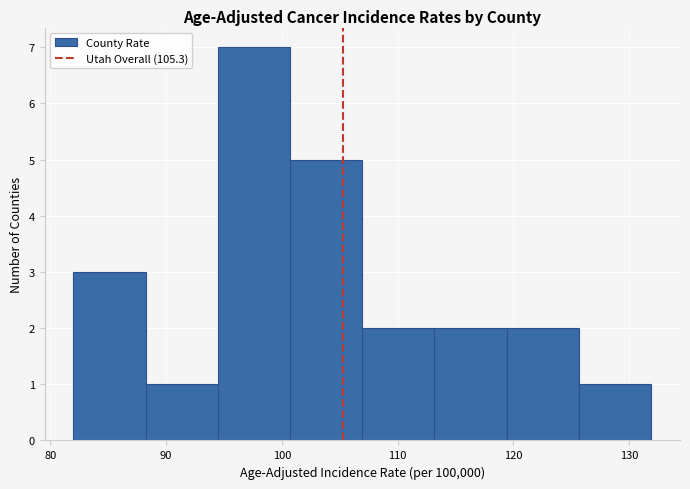

Reading left to right, list every bar in this chart as the range it spans on the x-axis followed by its height. Neither the bar edges nor the heights are printed on the chart, so give them approximately, as read against the axes.

82 to 88: 3
88 to 94: 1
94 to 101: 7
101 to 107: 5
107 to 113: 2
113 to 119: 2
119 to 126: 2
126 to 132: 1